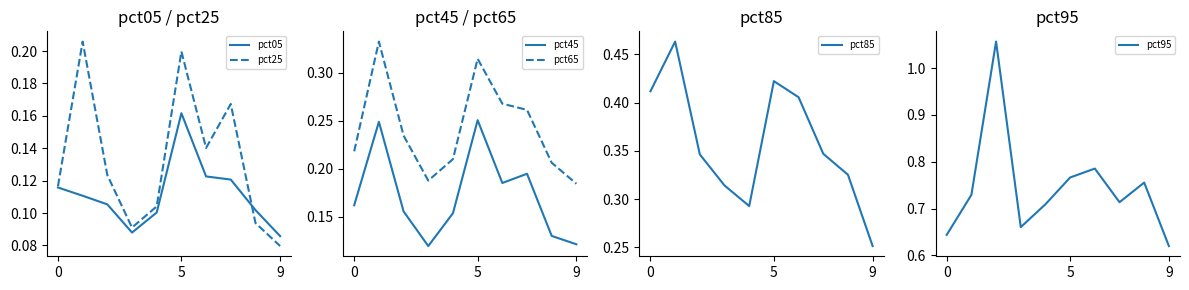

At which category does pct25 reach its first local valley?

3